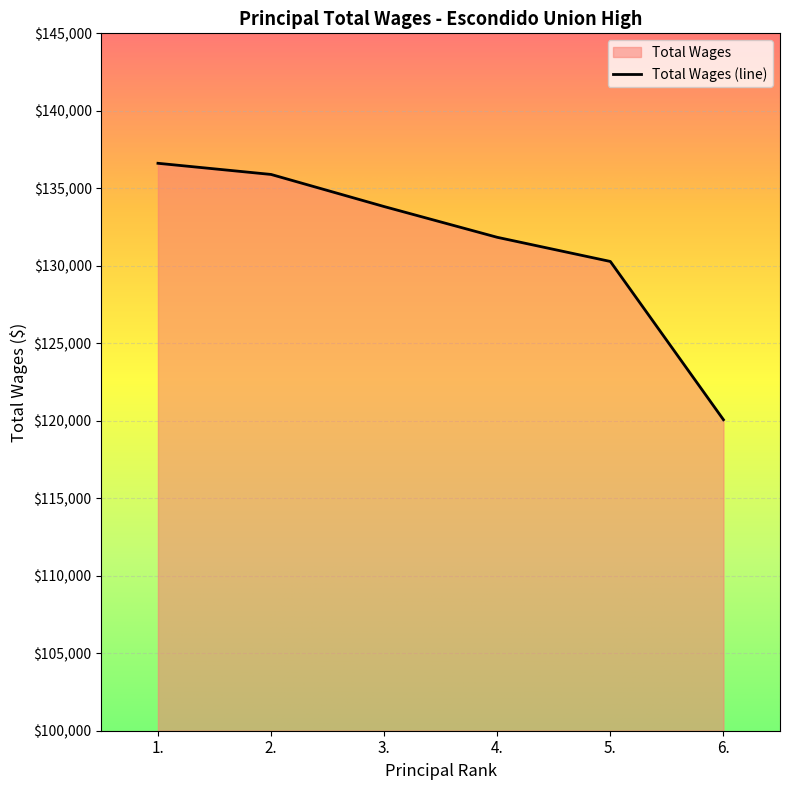

Reading left to right, transcribe all the data shown in this chart.

136614.5	135894.5	133822.0	131838.1	130279.3	120068.0